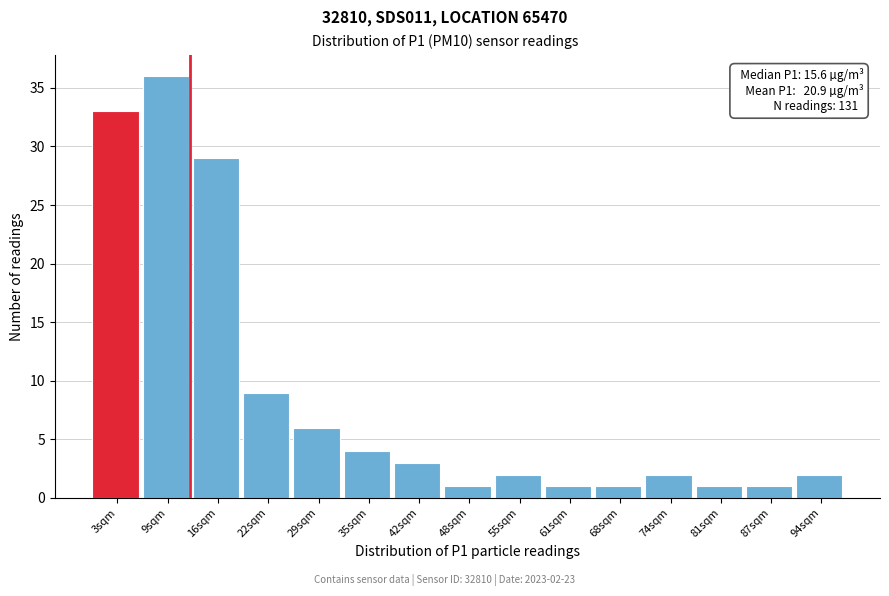

Reading right to left, transcribe all the data shown in this chart.

2	1	1	2	1	1	2	1	3	4	6	9	29	36	33